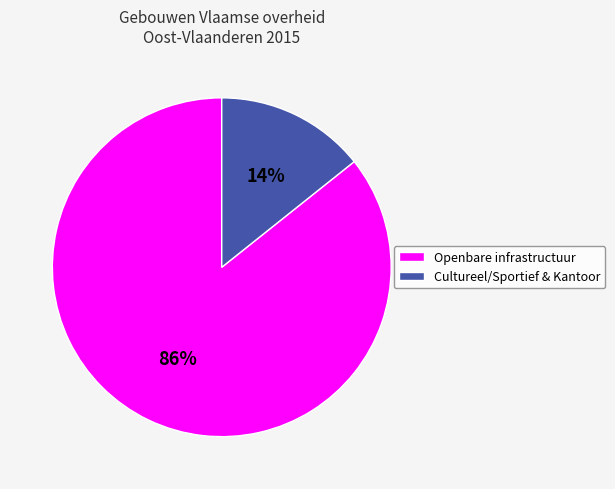

Is there any slice that represents more than half of the pie?

Yes